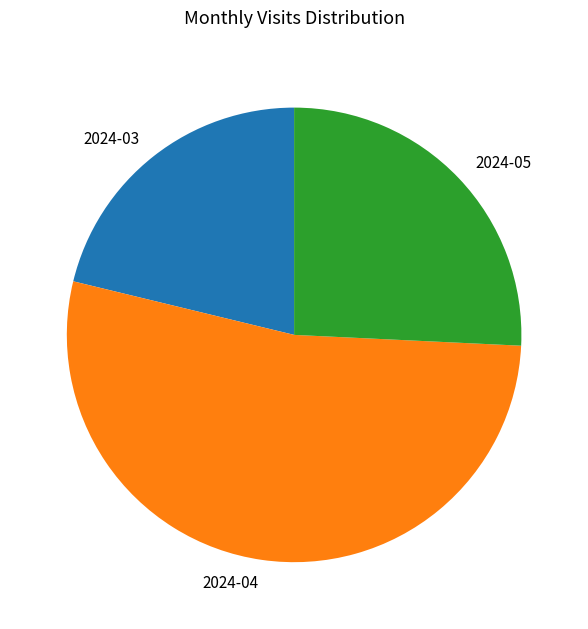

Count the number of slices in the pie.

3